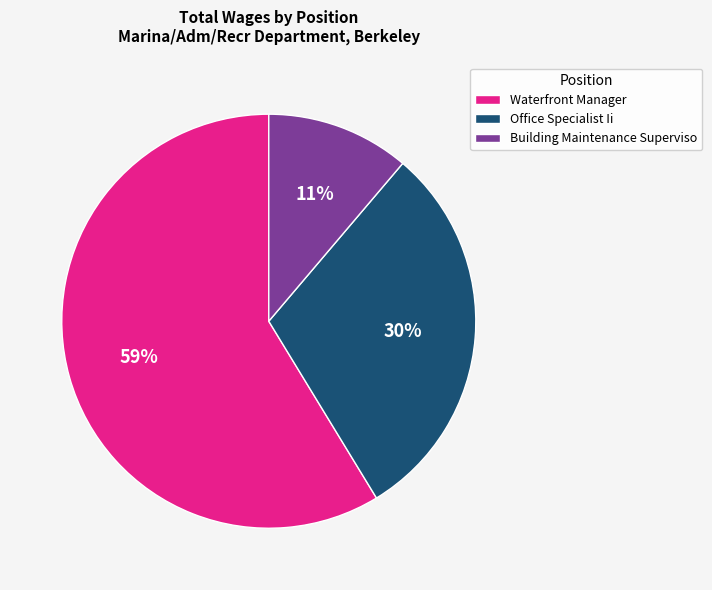

Is the sum of Office Specialist Ii and Waterfront Manager greater than half?

Yes